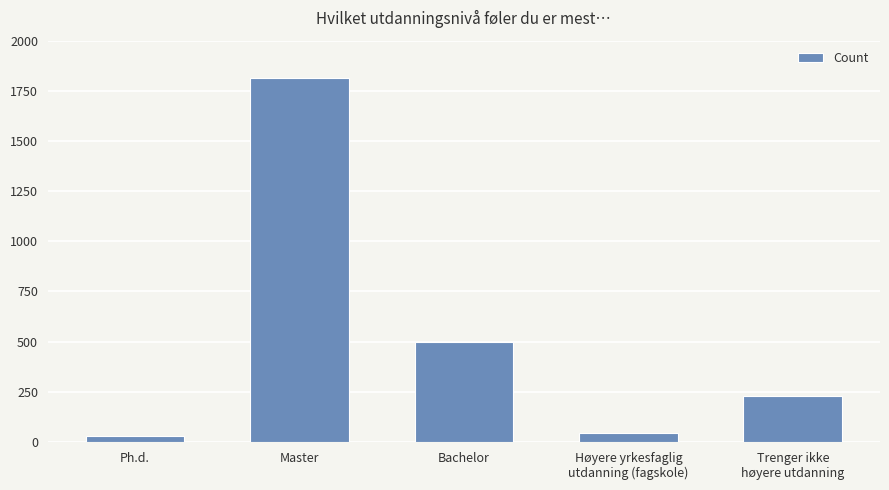

What is the change in value from Bachelor to Trenger ikke
høyere utdanning?

-271